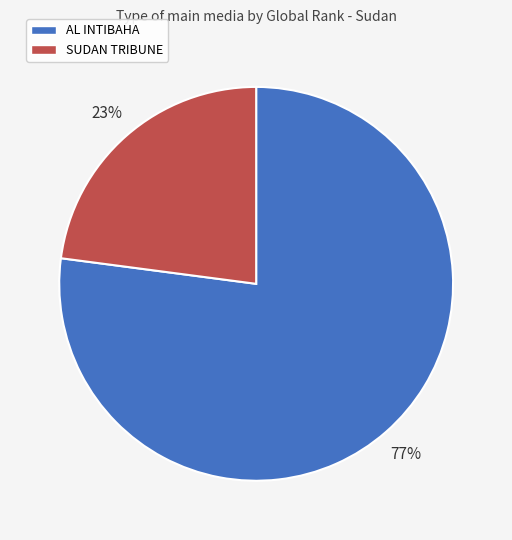

Rank the categories by value from highest to lowest.

AL INTIBAHA, SUDAN TRIBUNE